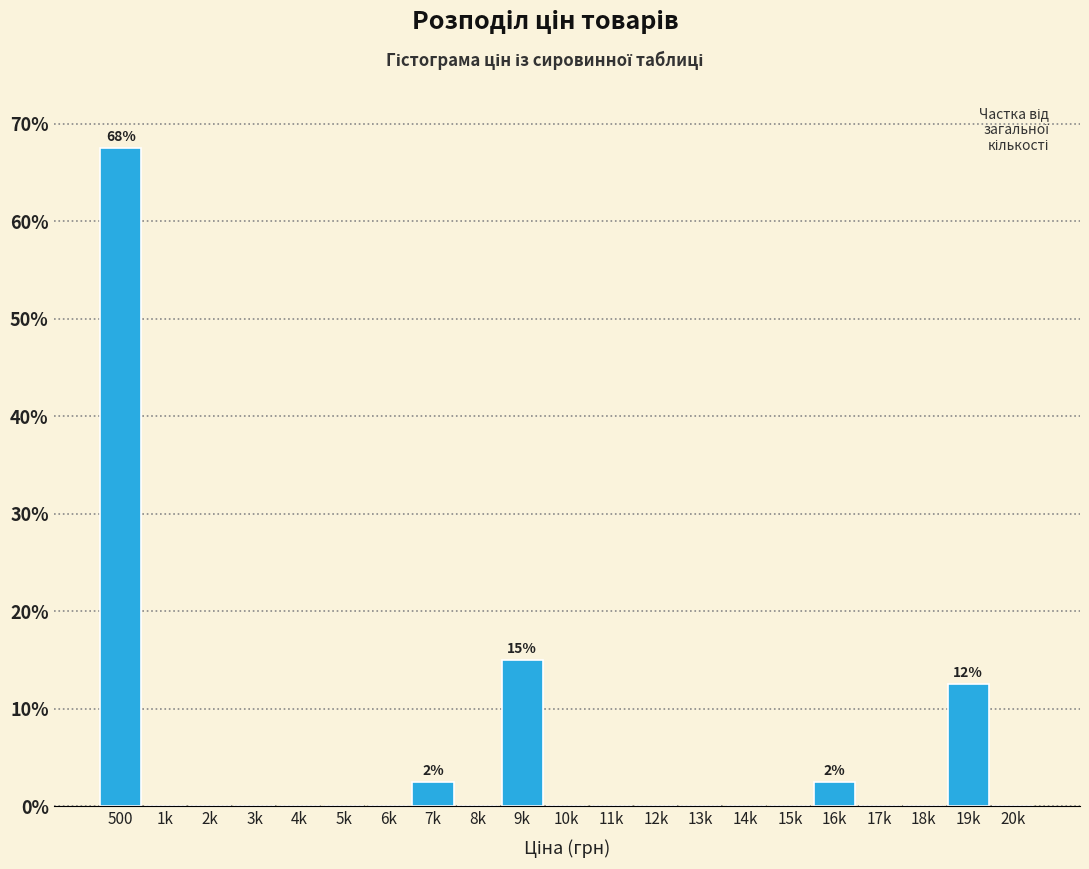

Reading left to right, extract all data points from this chart.

500=67.5	1k=0.0	2k=0.0	3k=0.0	4k=0.0	5k=0.0	6k=0.0	7k=2.5	8k=0.0	9k=15.0	10k=0.0	11k=0.0	12k=0.0	13k=0.0	14k=0.0	15k=0.0	16k=2.5	17k=0.0	18k=0.0	19k=12.5	20k=0.0